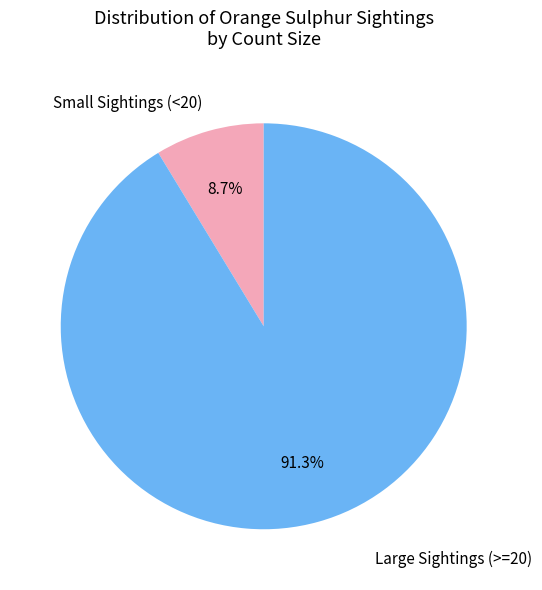

What percentage do Small Sightings (<20) and Large Sightings (>=20) together represent?

100.0%